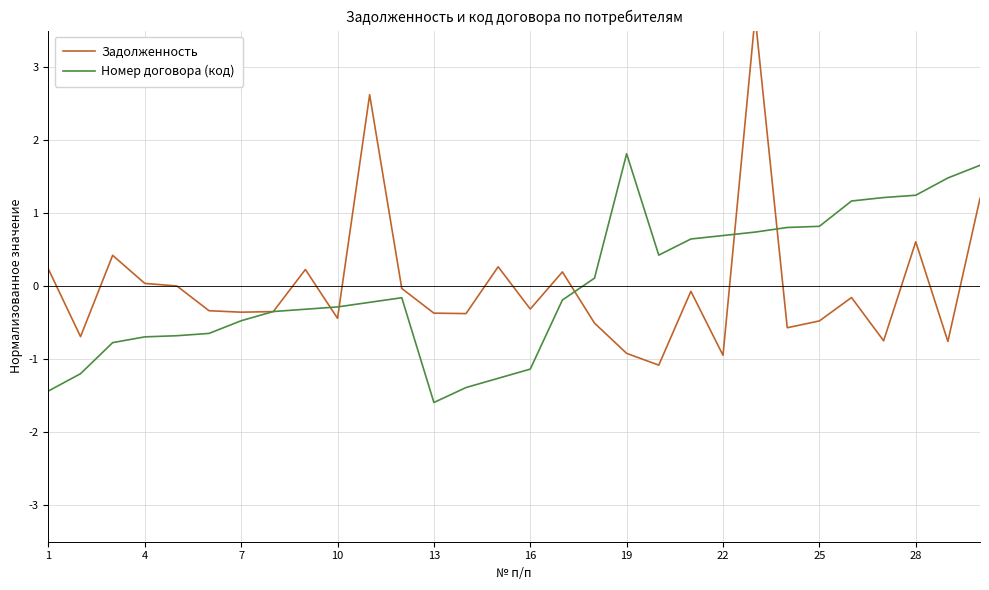

List the series in order of their overall mean, lowest first.

Задолженность, Номер договора (код)